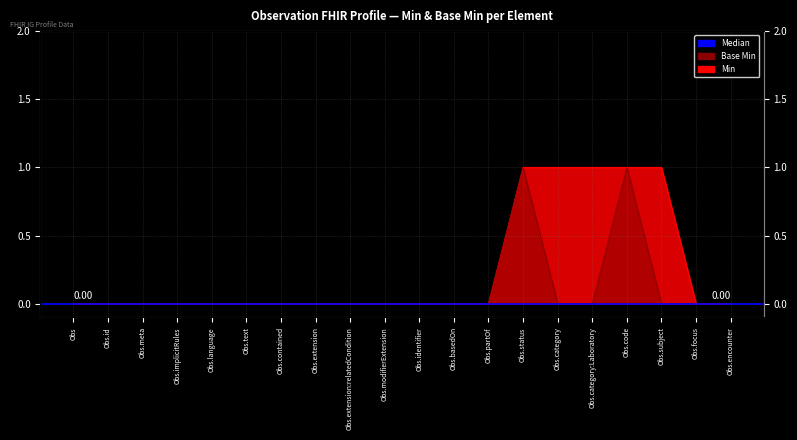

What is the difference between the second highest and second lowest values in the Min series?

1